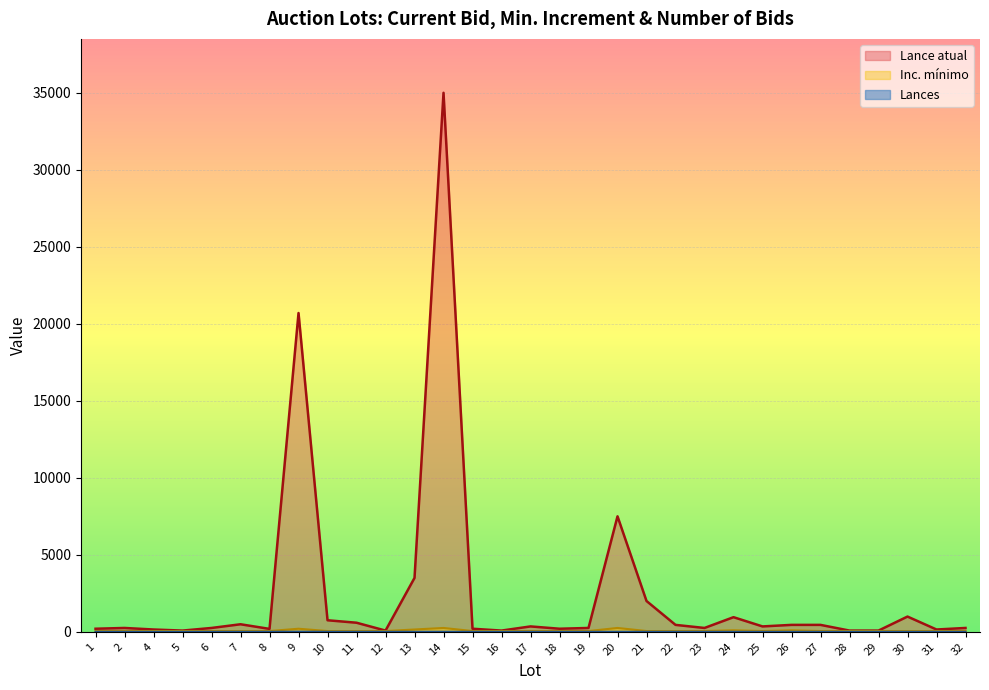

Which has a higher value, 24 or 7?

24